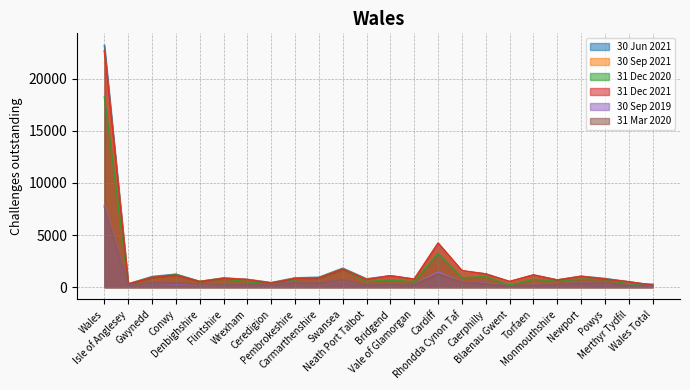

What is the difference between the 30 Sep 2021 values at Wales Total and Gwynedd?

770